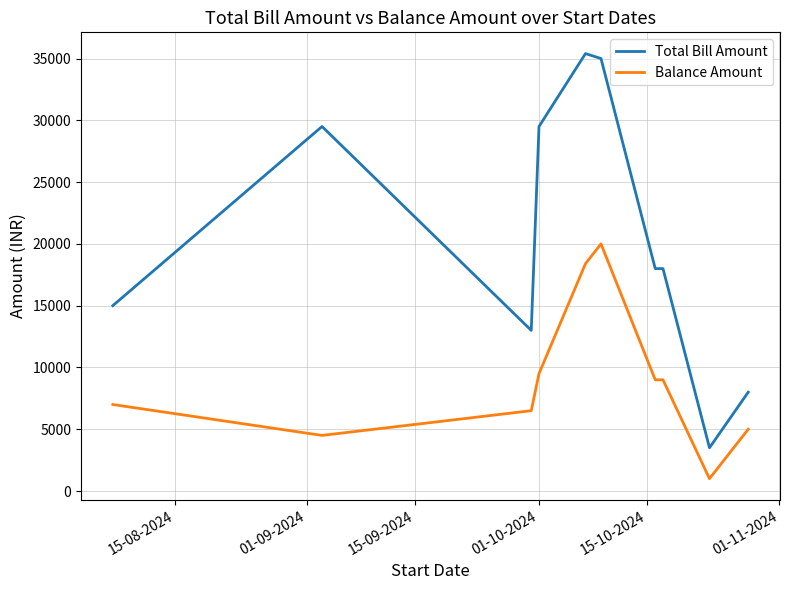

What are all the series names shown in the legend?

Total Bill Amount, Balance Amount